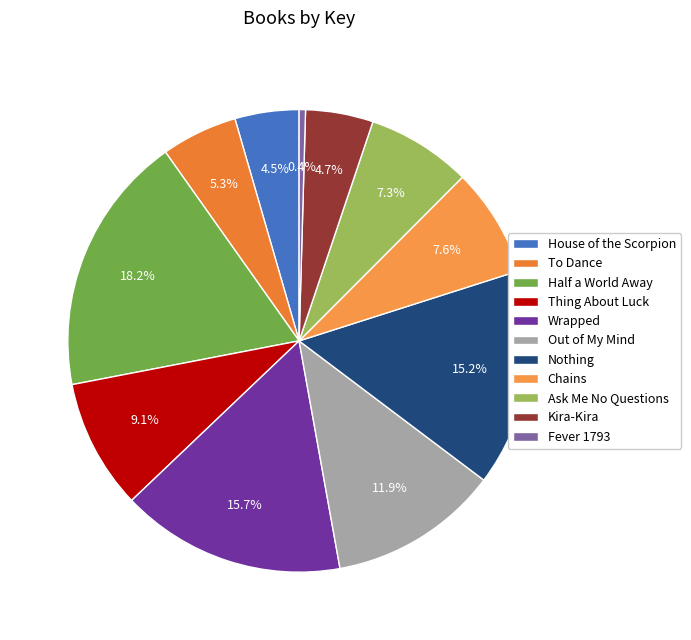

To the nearest percent, what portion does Kira-Kira represent?

5%